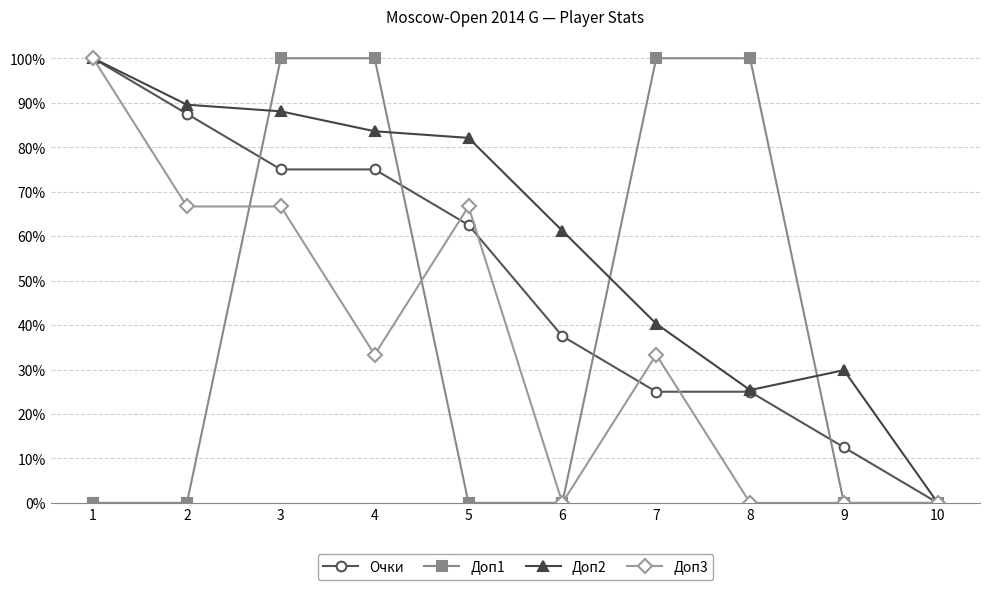

How many times do Доп3 and Очки cross each other?

4